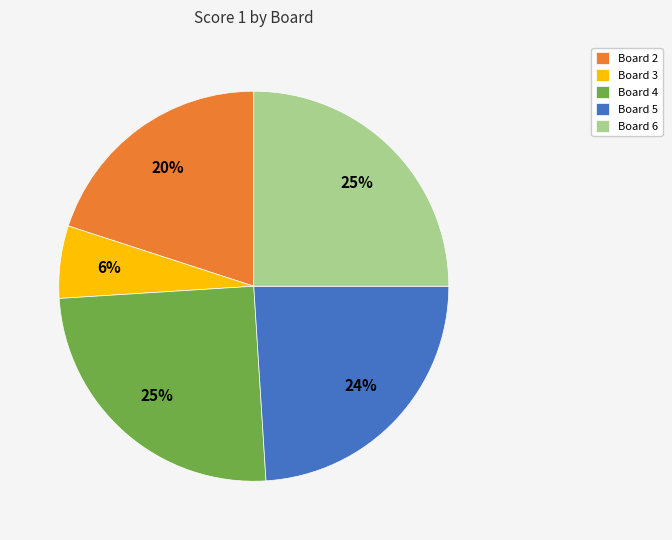

Which category has the smallest portion of the pie?

Board 3